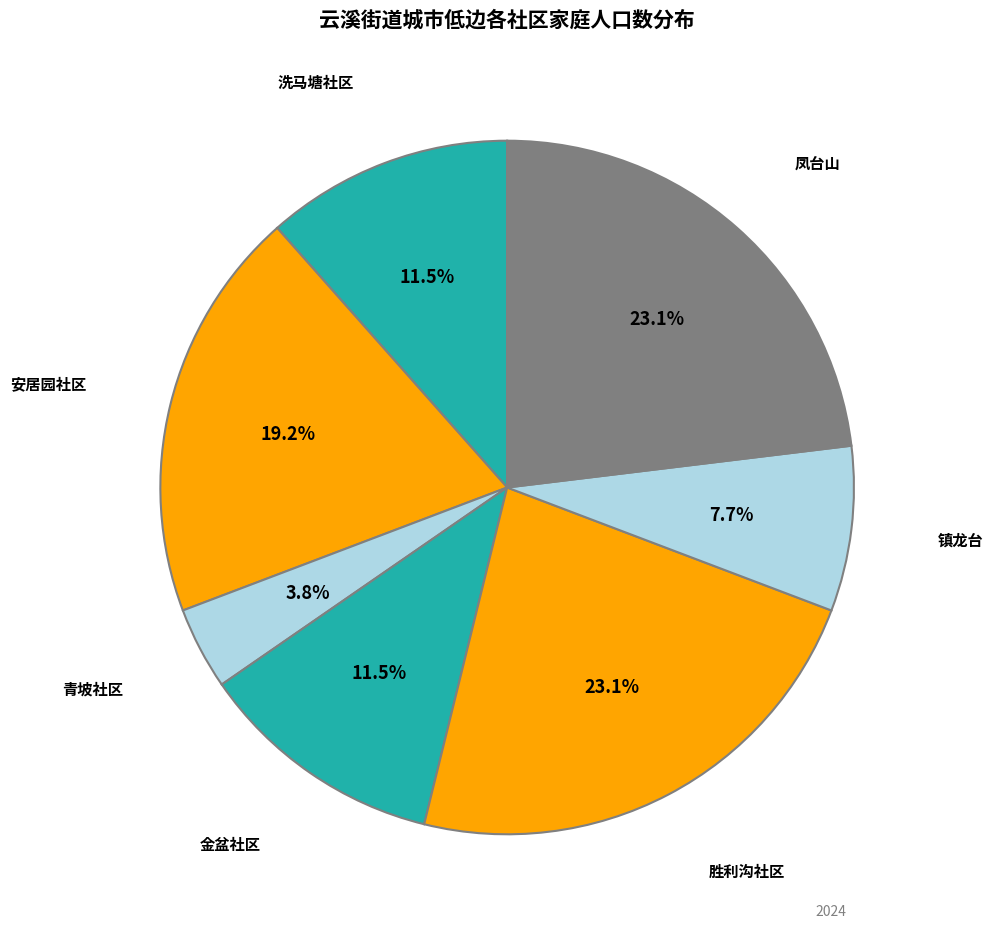

Is there a majority slice in this chart?

No